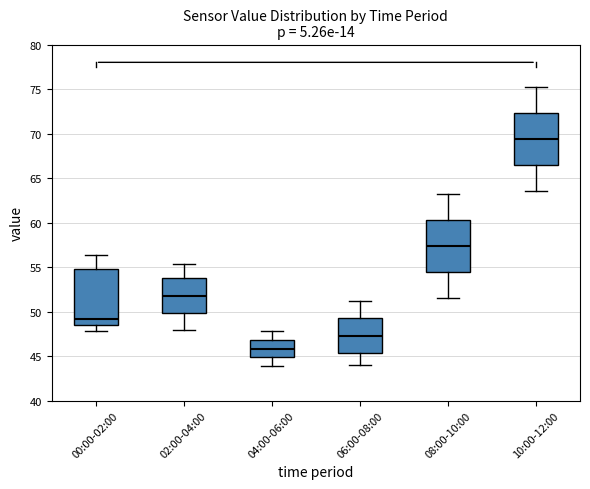

Reading left to right, transcribe this box plot: for each box, give where its median line is, the range the box spans, and where its two whiskers end, as read against the y-axis. The values are not printed on the chart, so give them approximately, as read against the axis.

00:00-02:00: median 49.0, box 48.5 to 55.0, whiskers 48.0 to 56.5
02:00-04:00: median 52.0, box 50.0 to 54.0, whiskers 48.0 to 55.5
04:00-06:00: median 46.0, box 45.0 to 47.0, whiskers 44.0 to 48.0
06:00-08:00: median 47.5, box 45.5 to 49.5, whiskers 44.0 to 51.0
08:00-10:00: median 57.5, box 54.5 to 60.5, whiskers 51.5 to 63.0
10:00-12:00: median 69.5, box 66.5 to 72.5, whiskers 63.5 to 75.0